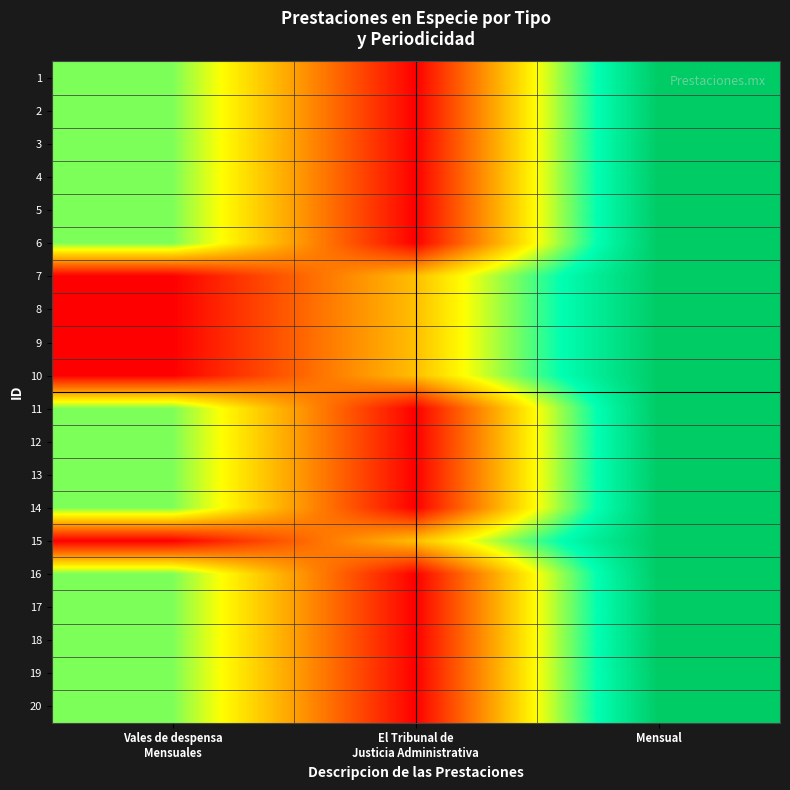

At Mensual, list the series in order from largest to smallest.

1, 2, 3, 4, 5, 6, 7, 8, 9, 10, 11, 12, 13, 14, 15, 16, 17, 18, 19, 20